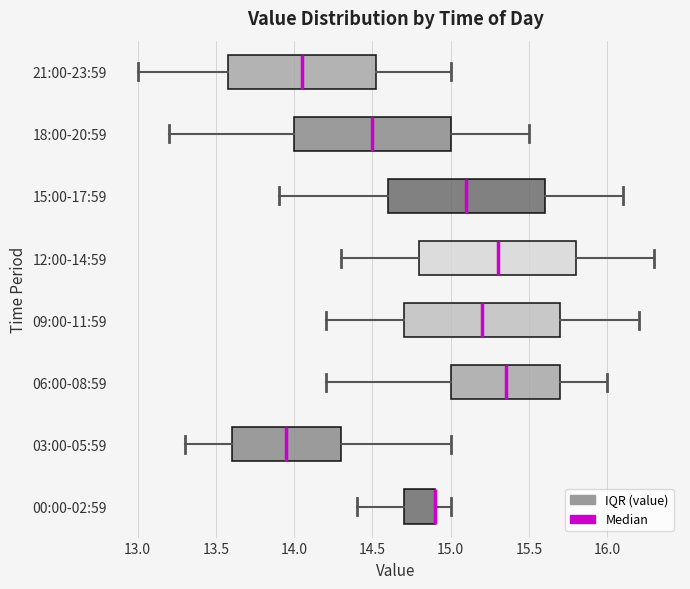

Reading bottom to top, read every box against the x-axis: the position of its median line, the range the box covers, and the ends of its whiskers. The values are not printed on the chart, so give them approximately, as read against the axis.

00:00-02:59: median 14.90 (drawn on the box's right edge), box 14.70 to 14.90, whiskers 14.40 to 15.00
03:00-05:59: median 13.95, box 13.60 to 14.30, whiskers 13.30 to 15.00
06:00-08:59: median 15.35, box 15.00 to 15.70, whiskers 14.20 to 16.00
09:00-11:59: median 15.20, box 14.70 to 15.70, whiskers 14.20 to 16.20
12:00-14:59: median 15.30, box 14.80 to 15.80, whiskers 14.30 to 16.30
15:00-17:59: median 15.10, box 14.60 to 15.60, whiskers 13.90 to 16.10
18:00-20:59: median 14.50, box 14.00 to 15.00, whiskers 13.20 to 15.50
21:00-23:59: median 14.05, box 13.60 to 14.55, whiskers 13.00 to 15.00